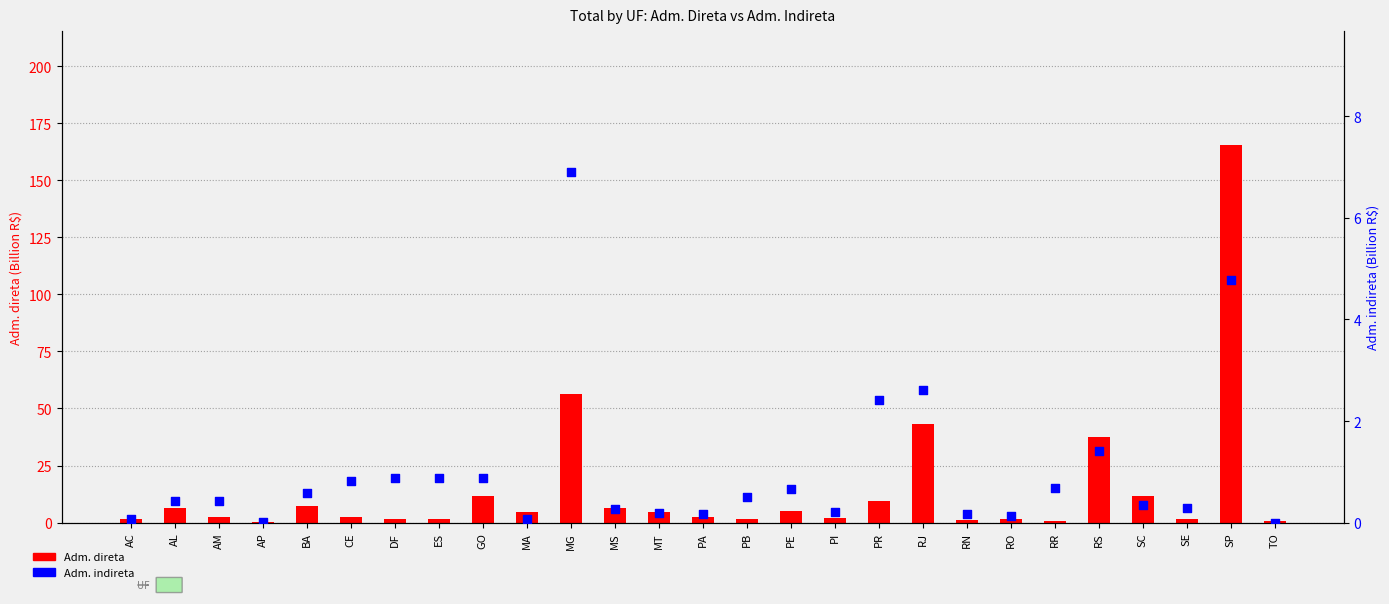

Which series reaches the minimum Y coordinate?

Adm. indireta